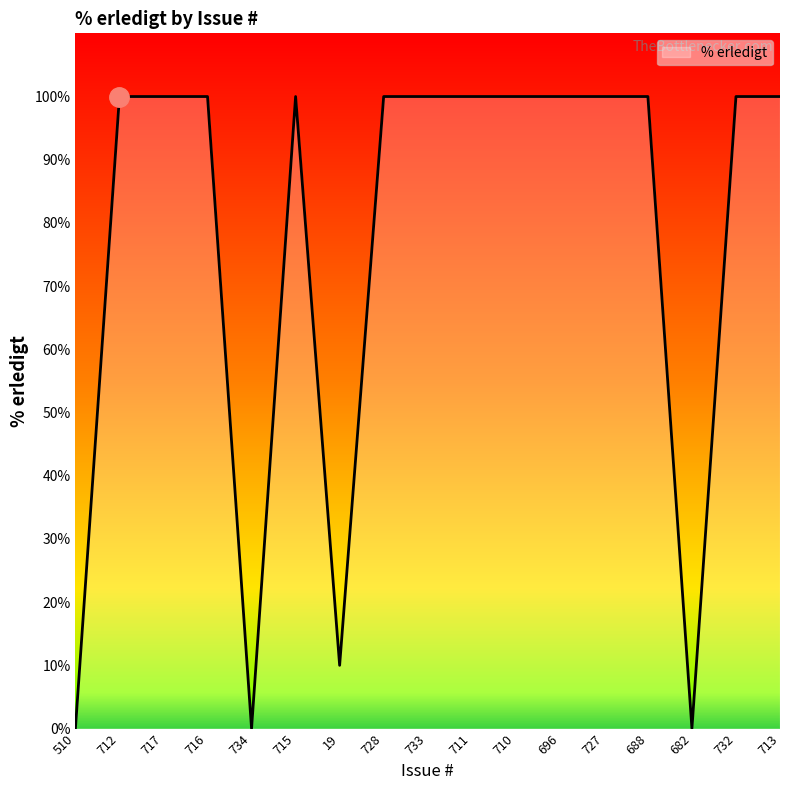

What is the ratio of the value at 732 to the value at 727?

1.0